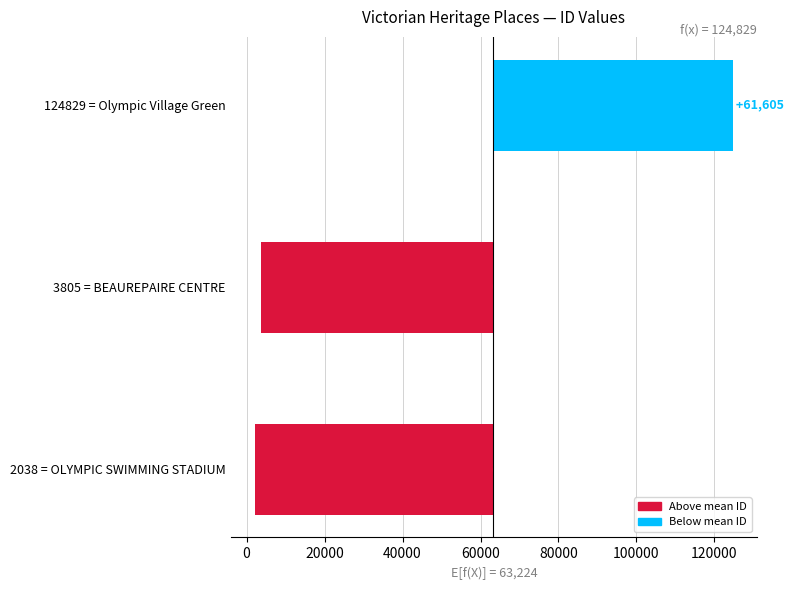

Reading left to right, transcribe all the data shown in this chart.

-61186	-59419	61605